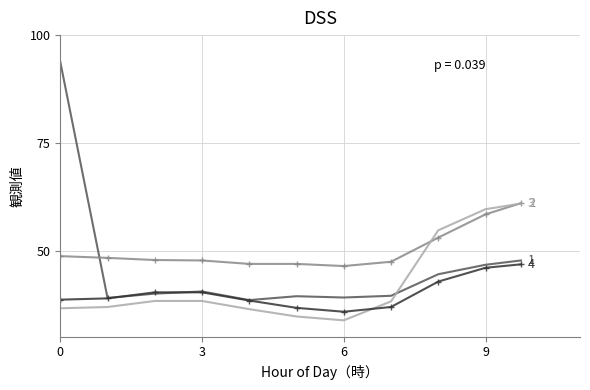

What is the maximum value shown in the chart?

93.8